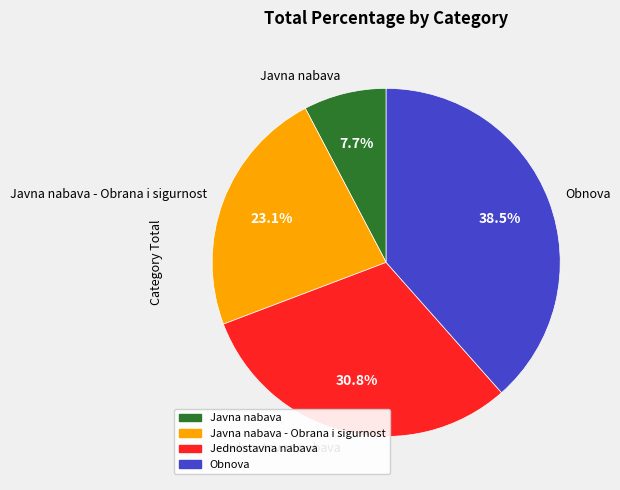

Which slice is the largest?

Obnova